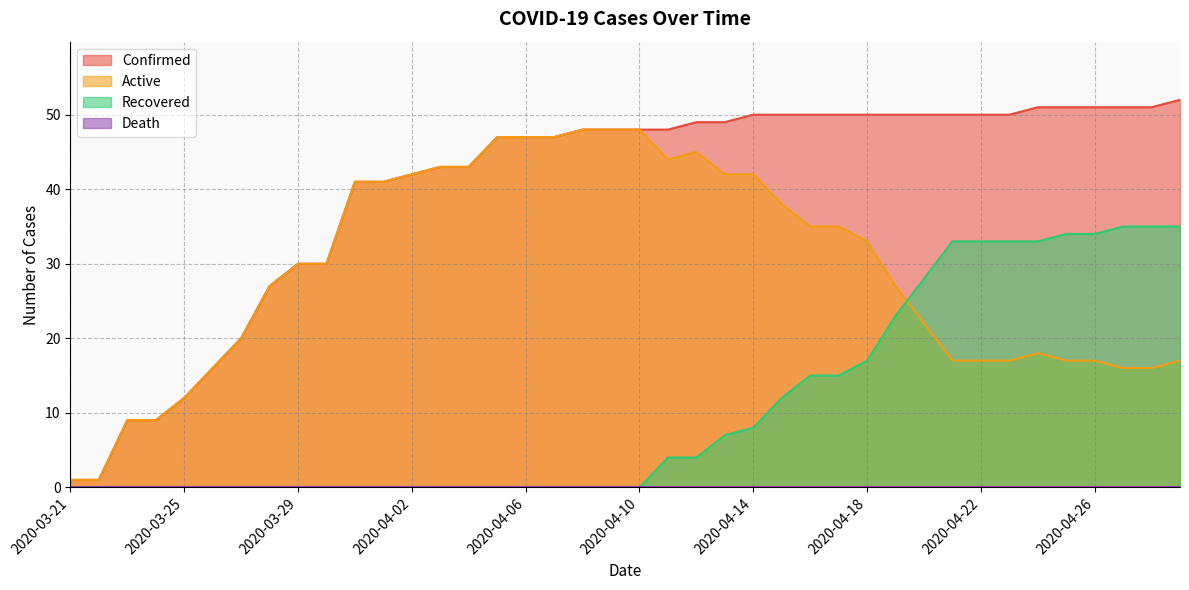

What is the highest value of the Active series?

48